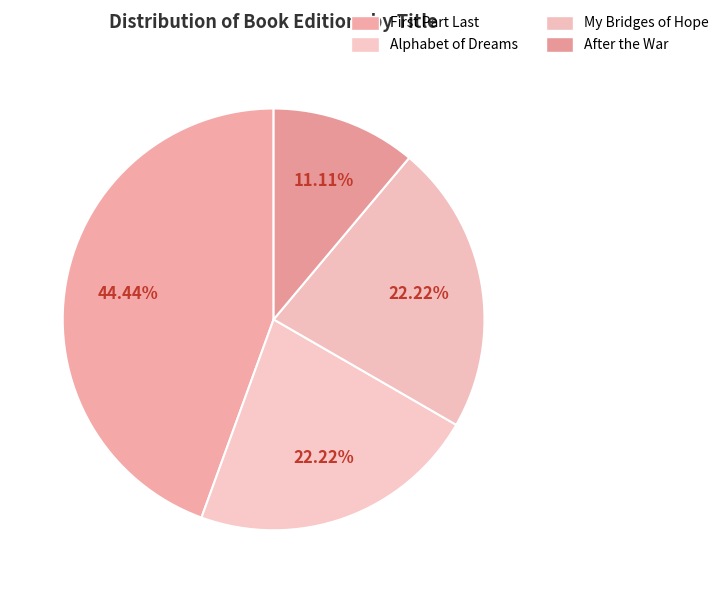

Rank the categories by value from highest to lowest.

First Part Last, Alphabet of Dreams, My Bridges of Hope, After the War